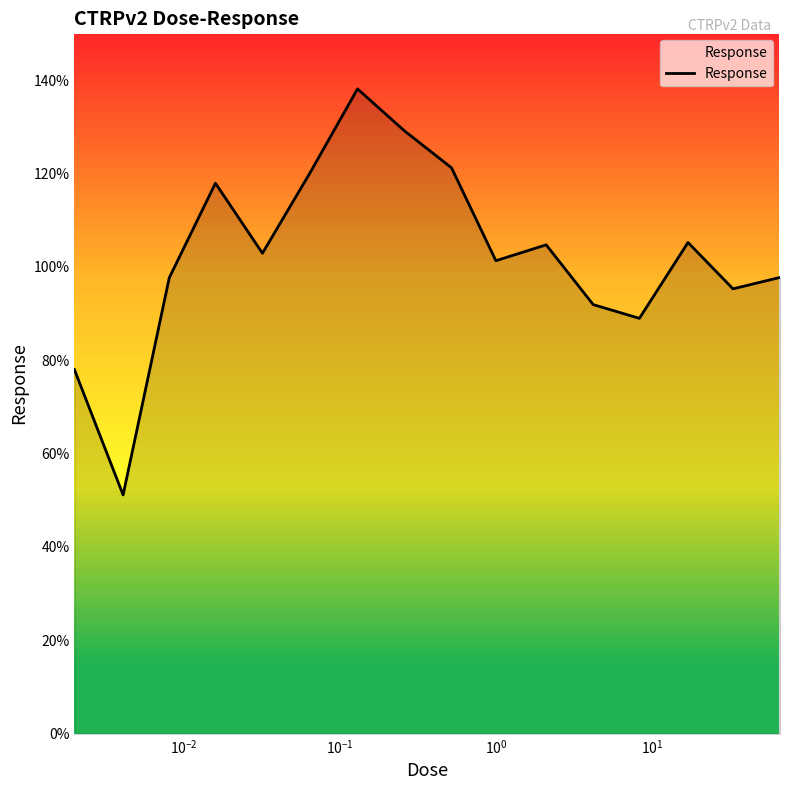

What is the maximum value shown in the chart?

138.1